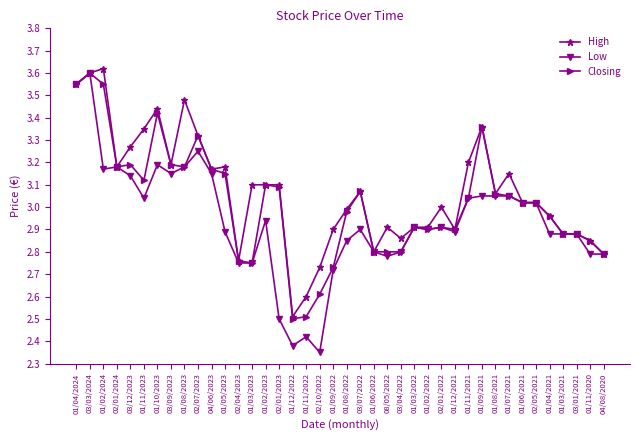

What is the label of the 7th point from the left?

01/10/2023